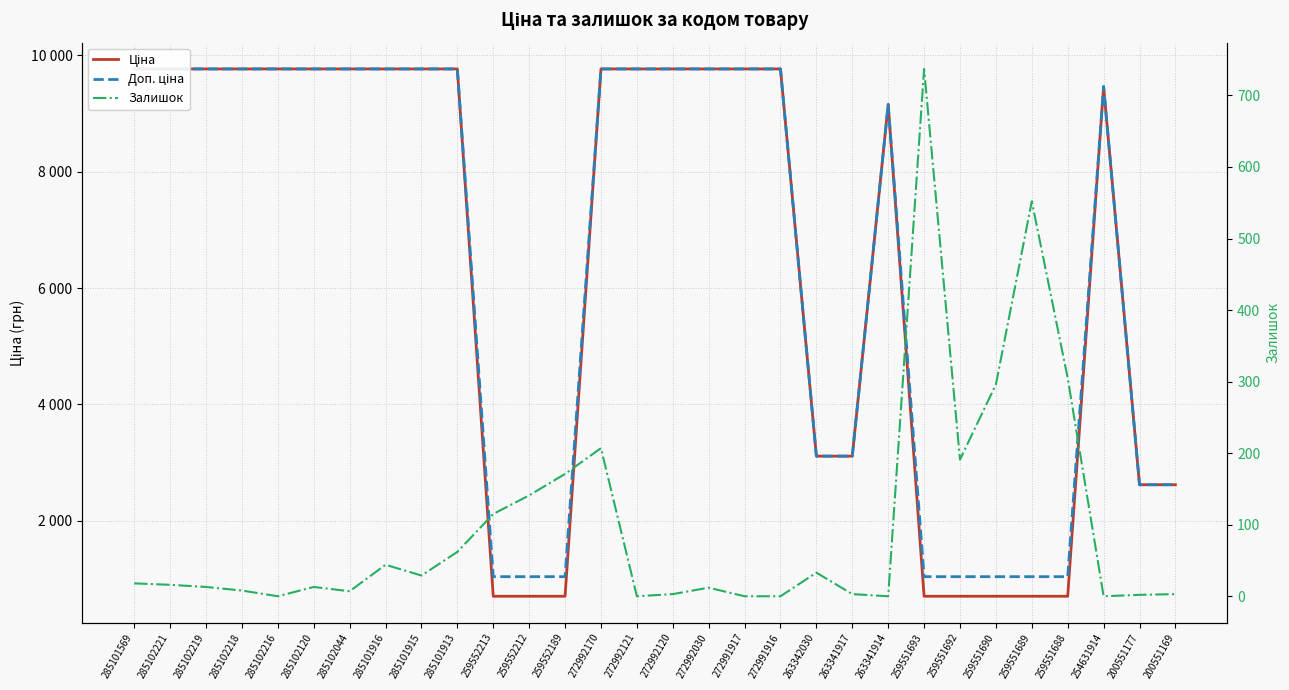

What is the value of the Доп. ціна point at the 10th from the left?

9764.4